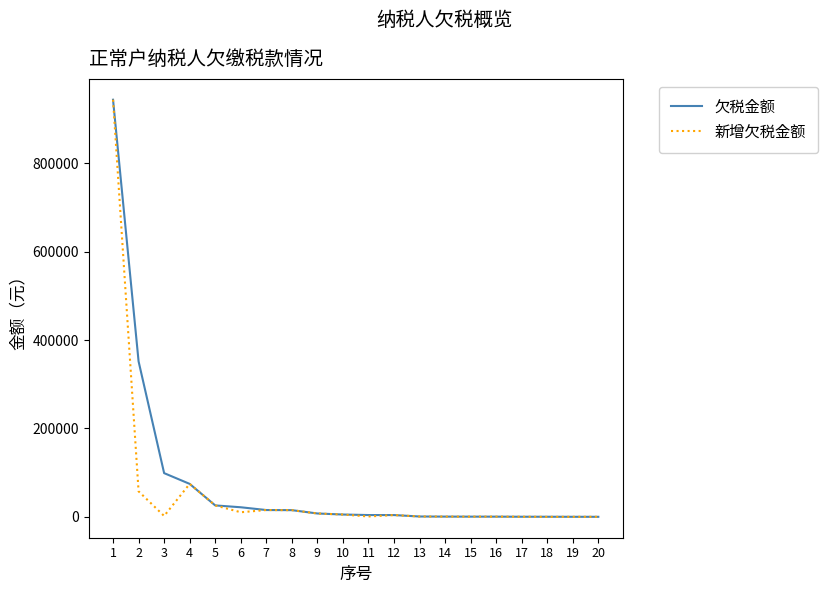

What is the maximum value for 新增欠税金额?

943790.2